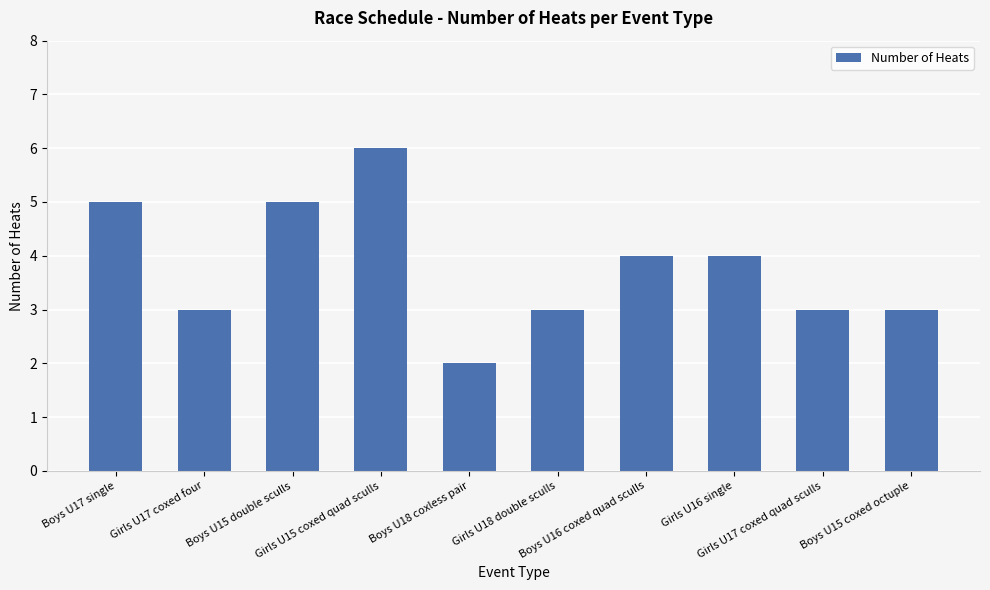

Approximately how many times larger is the value at Girls U17 coxed quad sculls compared to Girls U18 double sculls?

1.0